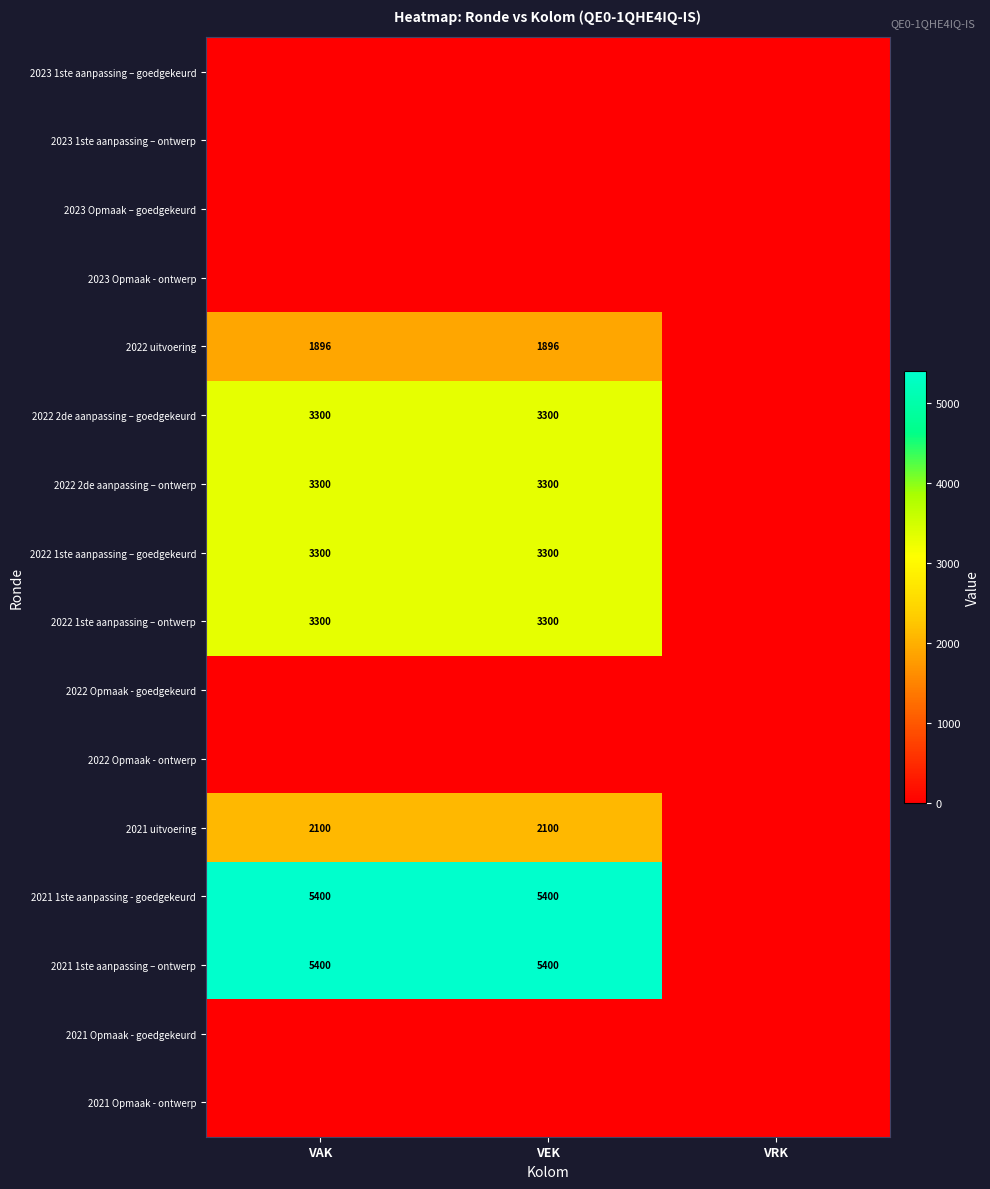

How many data points does each series have?

3